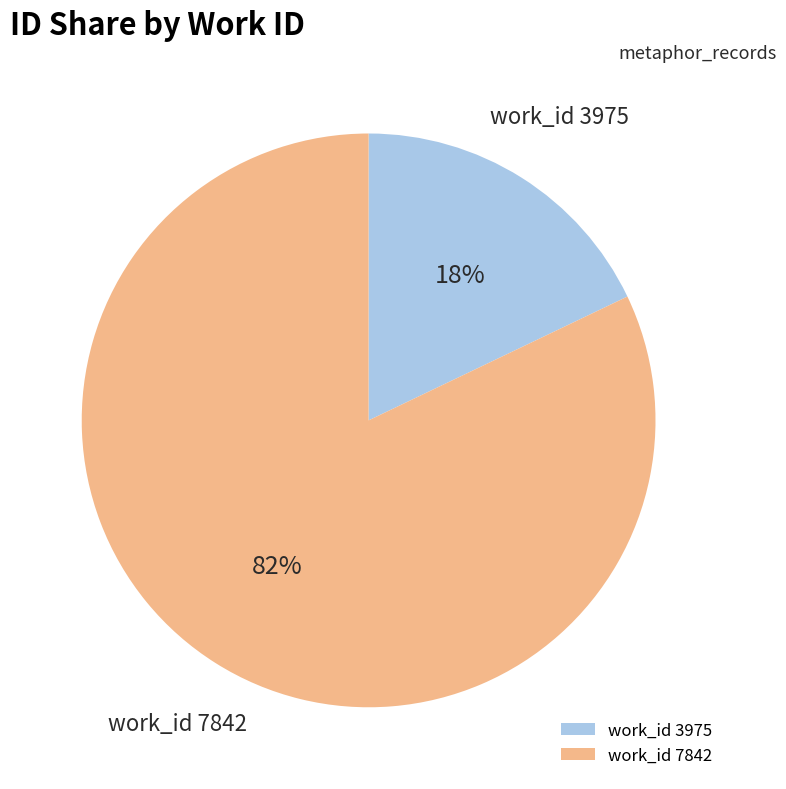

Which slice is the largest?

work_id 7842